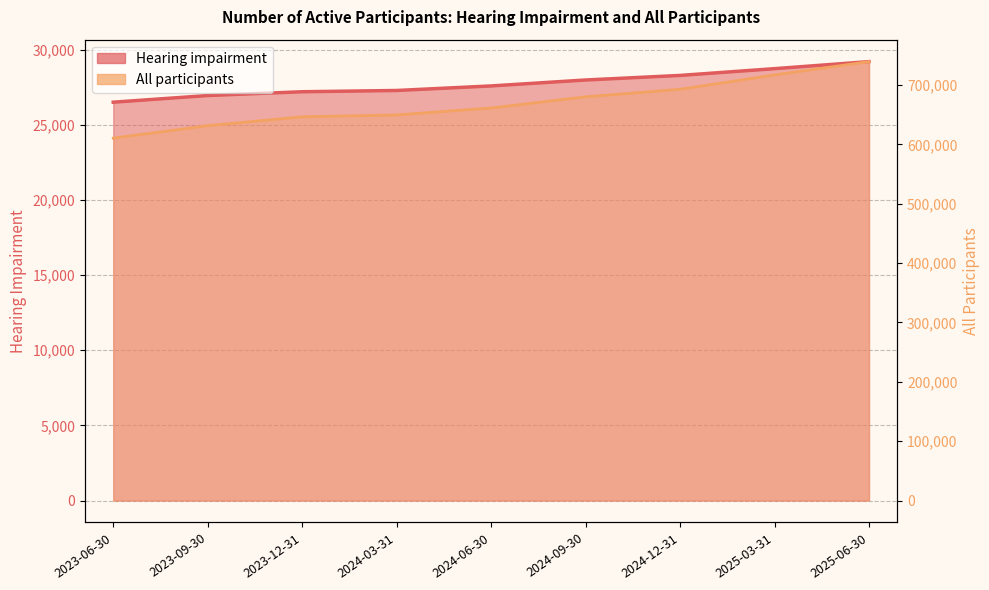

What is the maximum value shown in the chart?

739414